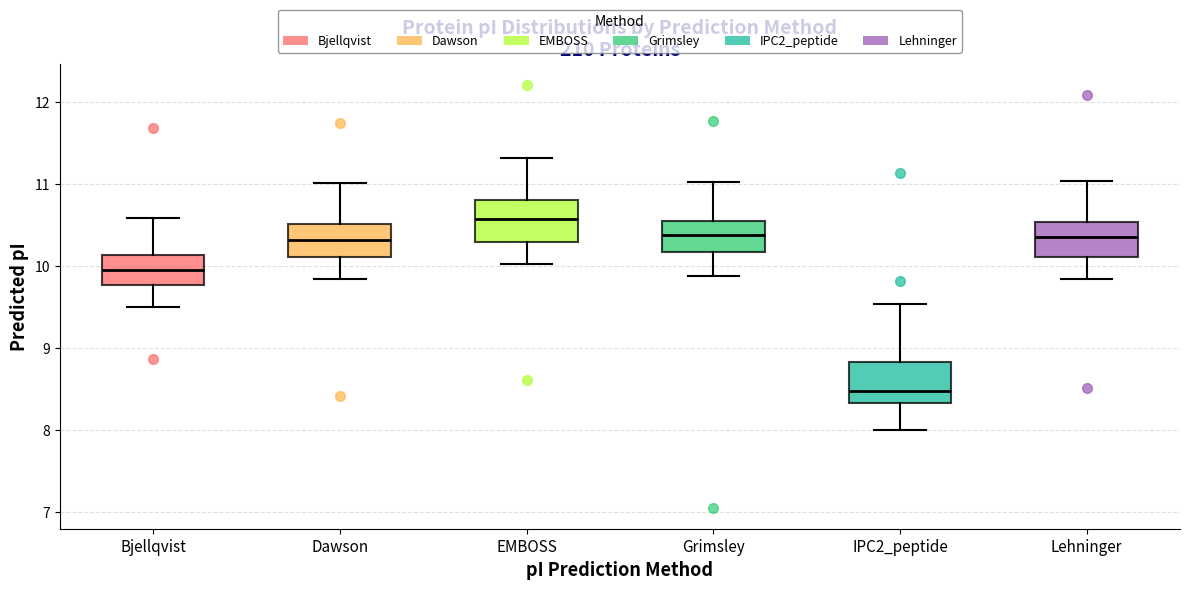

Which box has the lowest median line?

IPC2_peptide